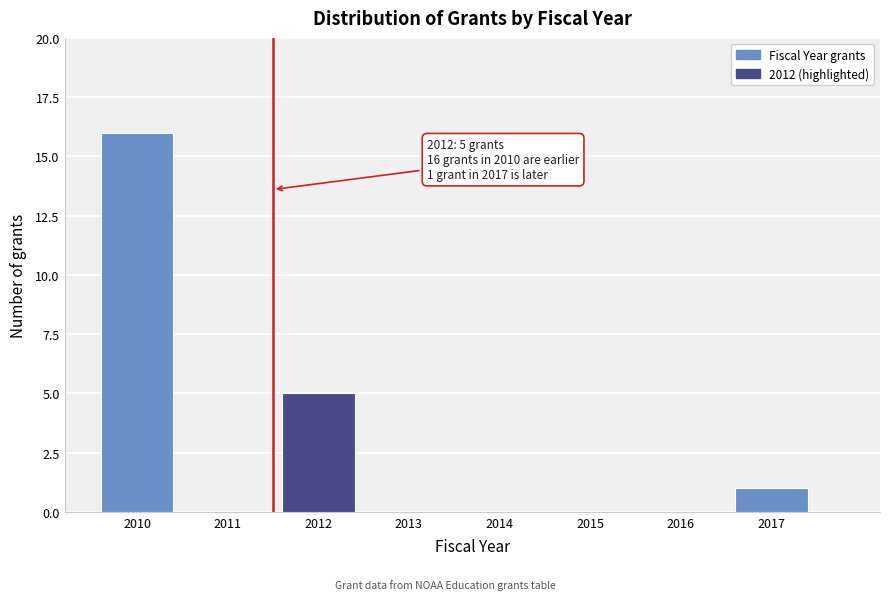

Reading left to right, transcribe all the data shown in this chart.

2010=16	2011=0	2012=5	2013=0	2014=0	2015=0	2016=0	2017=1